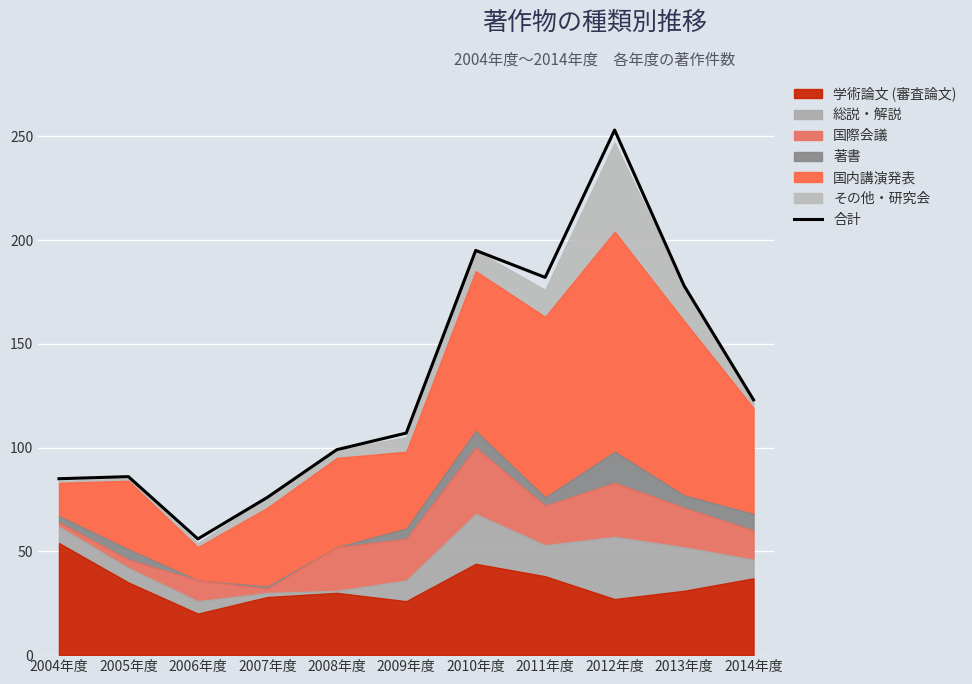

List the labels in order of value, smallest first.

2006年度, 2007年度, 2004年度, 2005年度, 2008年度, 2009年度, 2014年度, 2013年度, 2011年度, 2010年度, 2012年度